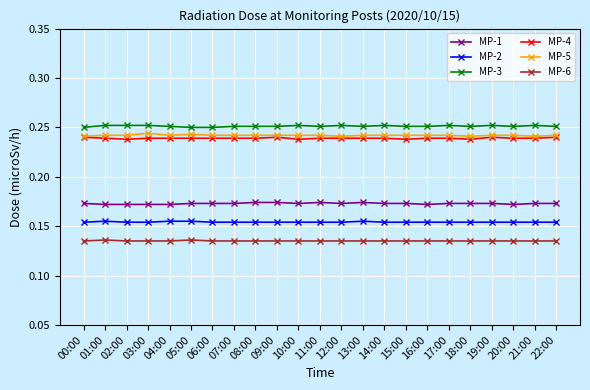

What is the label of the 3rd point from the left?

02:00